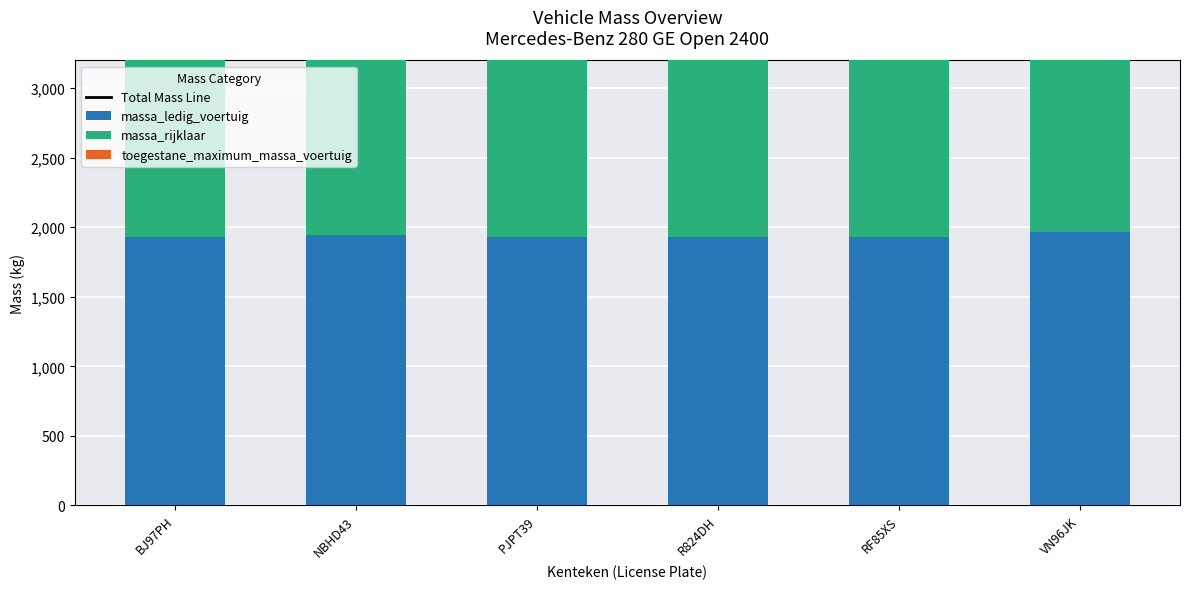

How many values in the toegestane_maximum_massa_voertuig series are below 2500?

2